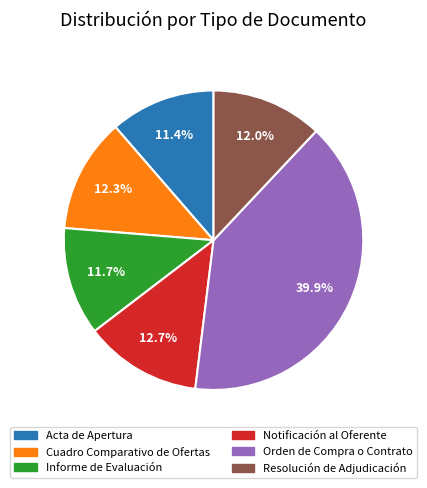

What is the largest slice in the pie chart?

Orden de Compra o Contrato